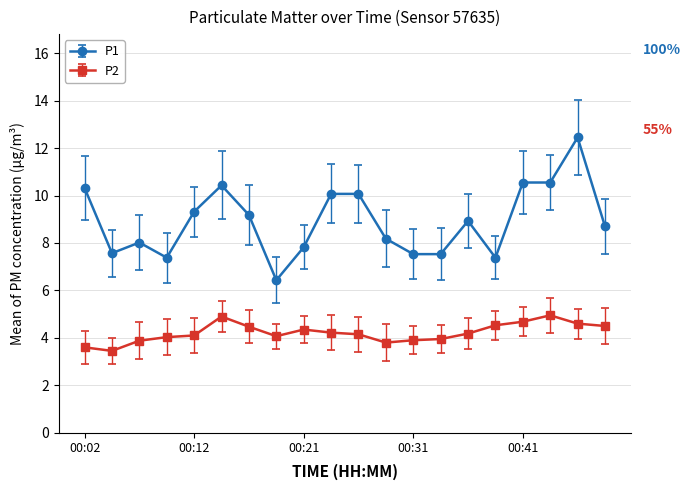

True or false: P2 and P1 intersect in this chart.

False